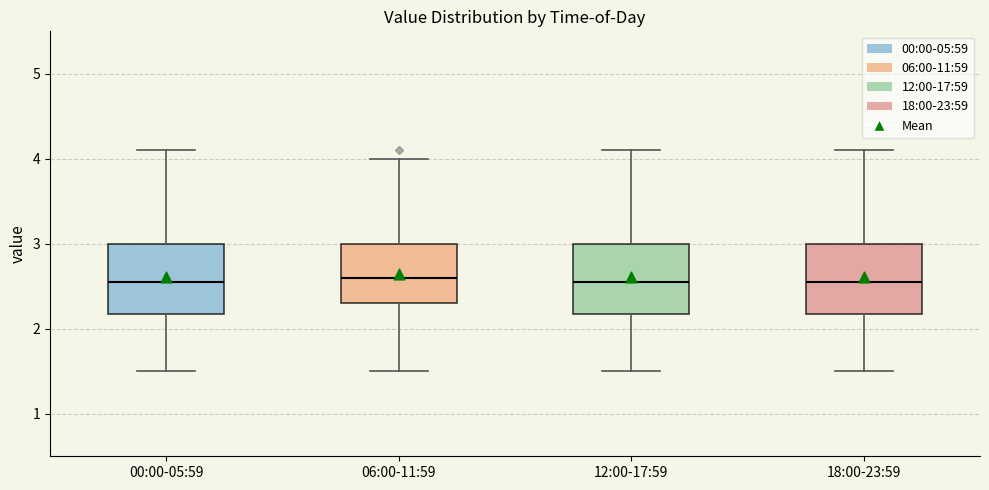

Where is the upper edge of the box for 18:00-23:59 on the y-axis? The values are not printed on the chart, so give them approximately, as read against the axis.

3.0